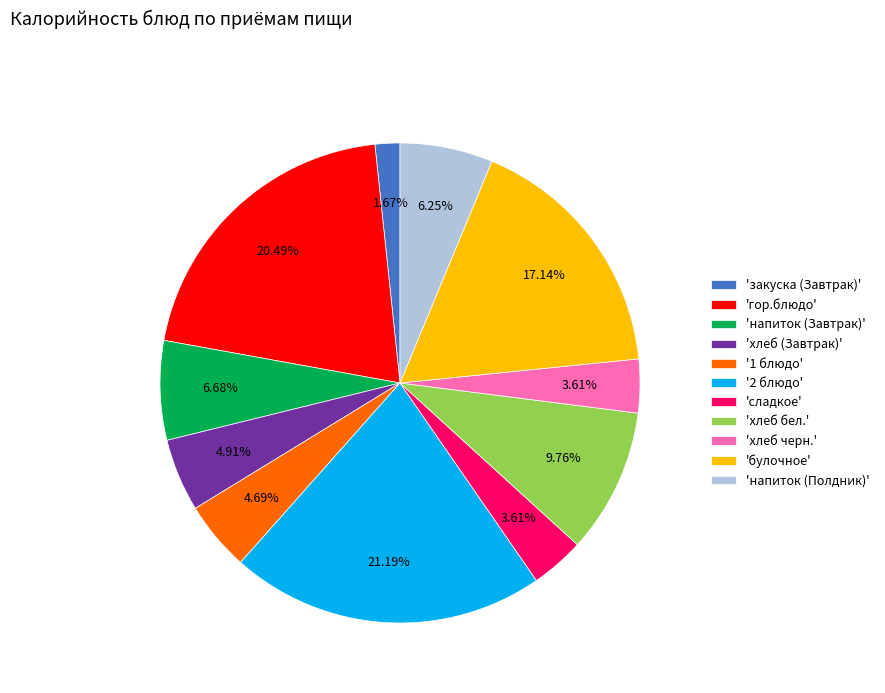

Is there any slice that represents more than half of the pie?

No